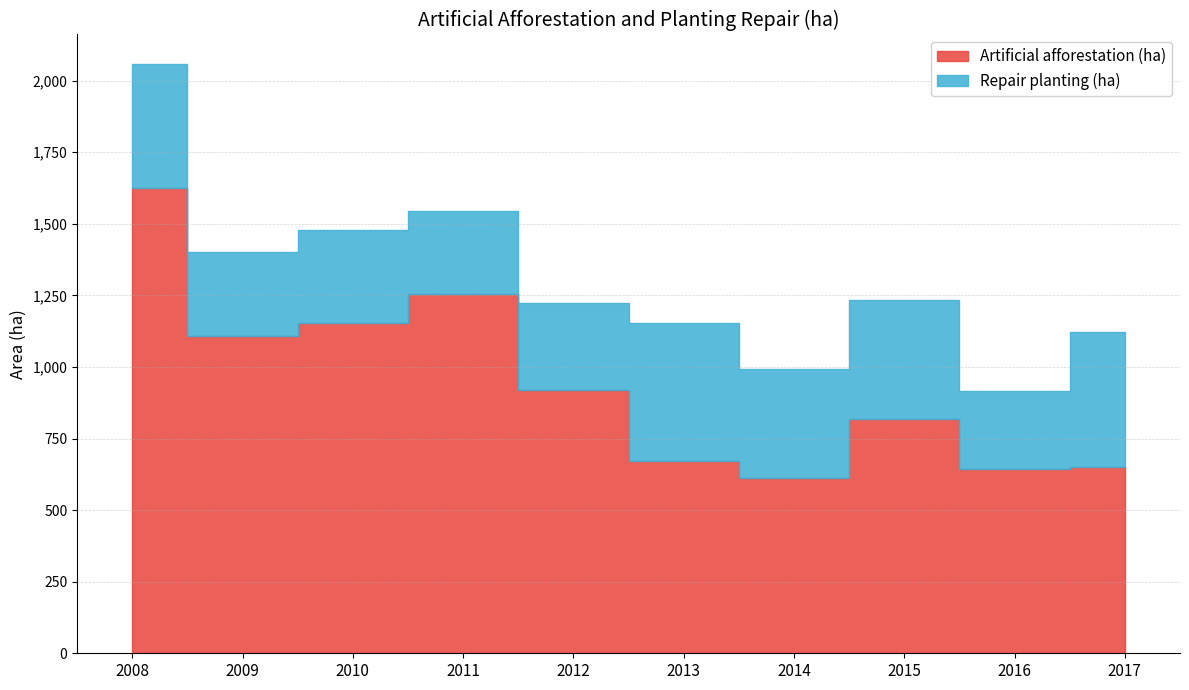

Between 2008 and 2010, which series saw the biggest shift?

Artificial afforestation (ha)